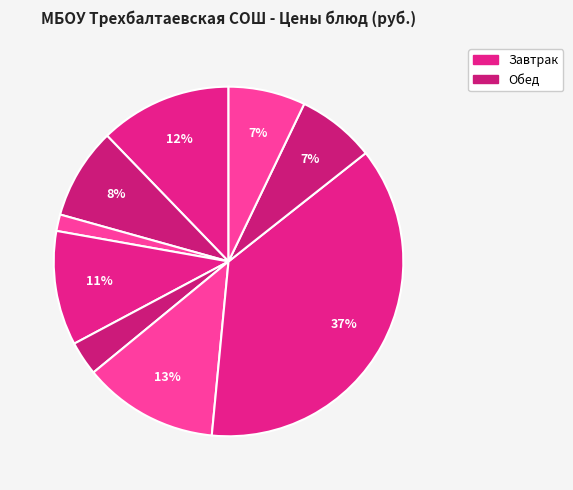

How many segments does this pie chart have?

9